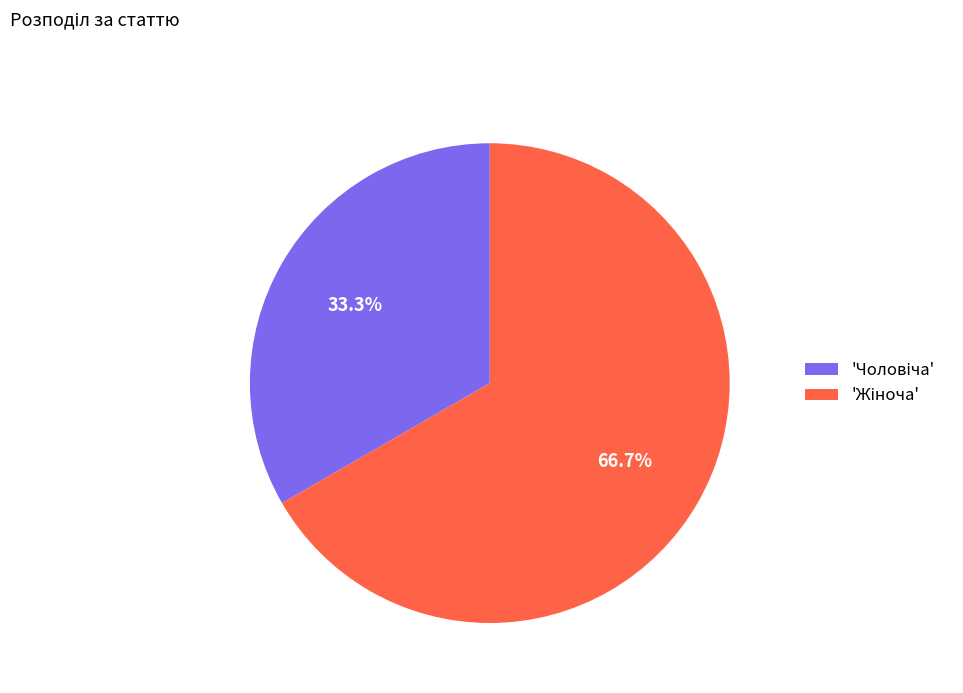

How many segments does this pie chart have?

2